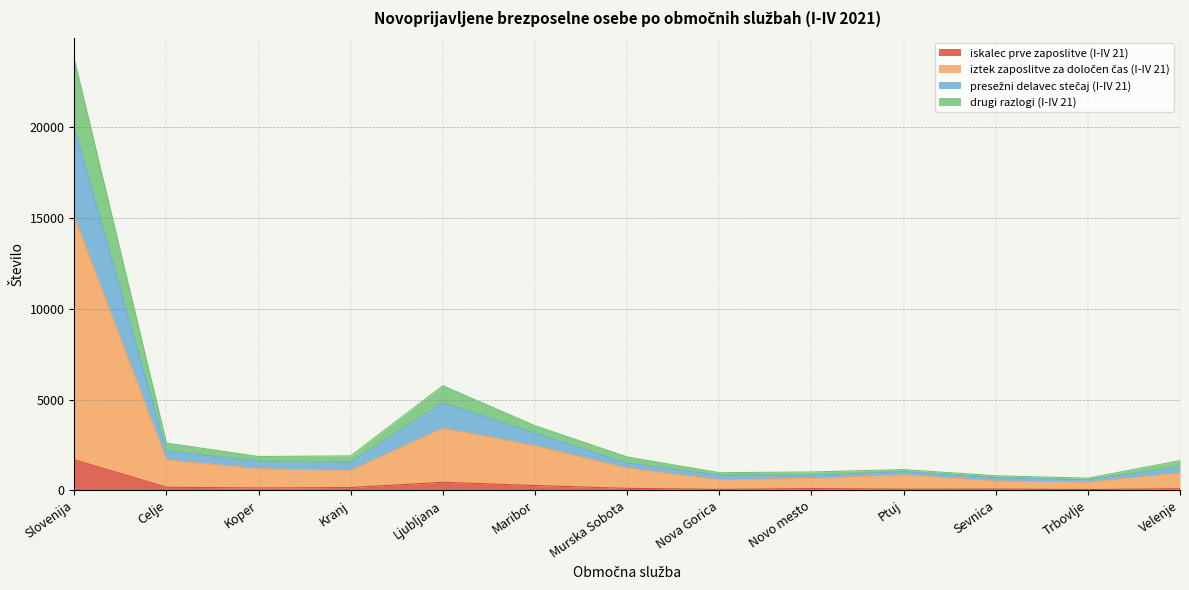

How many lines are shown in the chart?

4